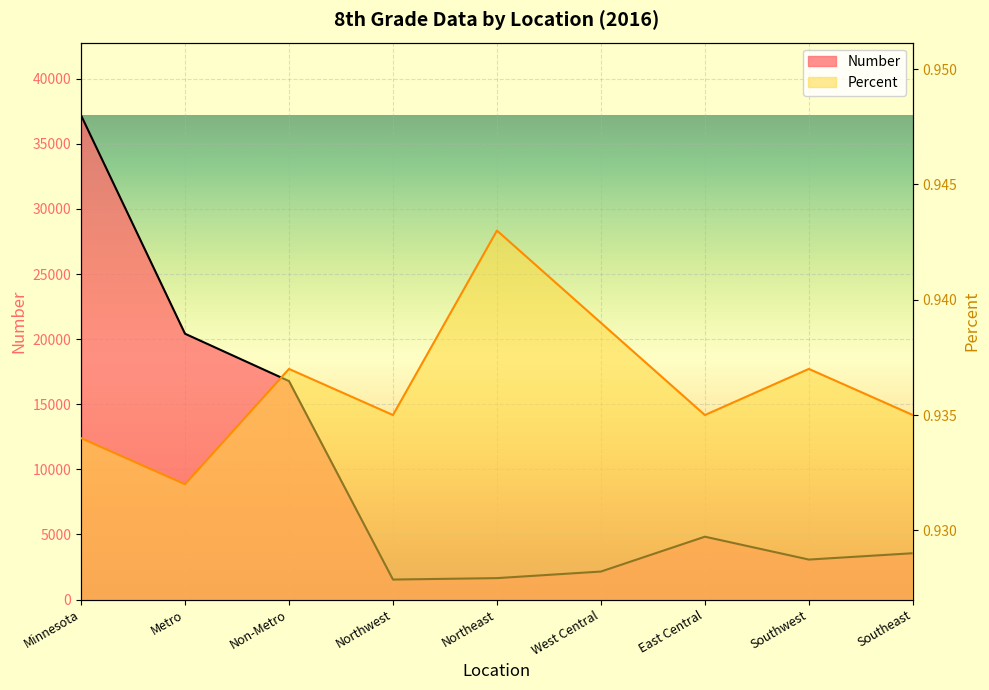

Reading right to left, list all the values displayed in this chart.

Number: 3557.0	3070.0	4827.0	2149.0	1644.0	1534.0	16781.0	20419.0	37200.0
Percent: 0.9	0.9	0.9	0.9	0.9	0.9	0.9	0.9	0.9